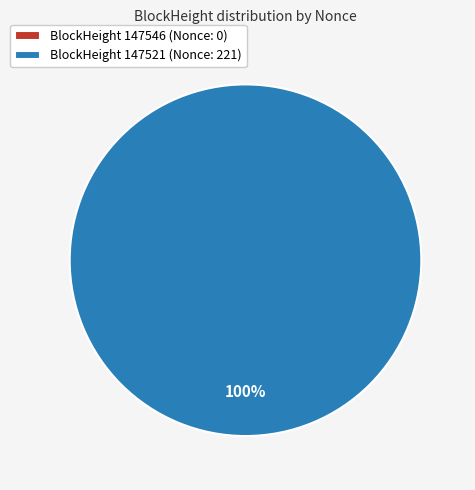

What percentage is the 147521 slice, to the nearest percent?

100%